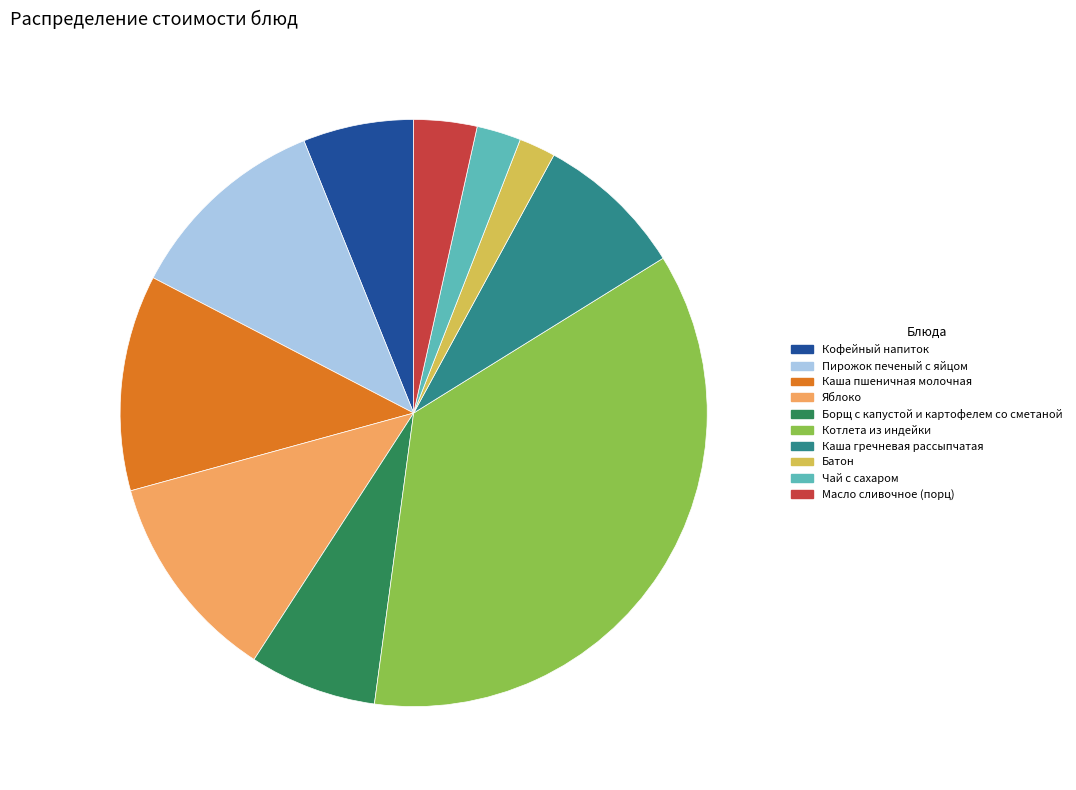

Approximately how many times larger is the value at Пирожок печеный с яйцом compared to Батон?

5.6